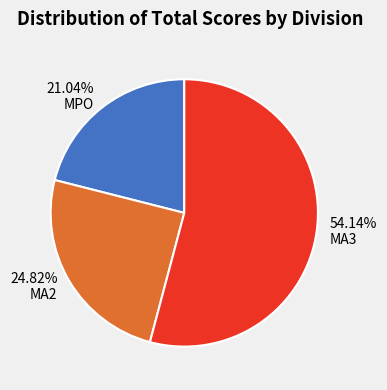

Which category accounts for the majority?

MA3